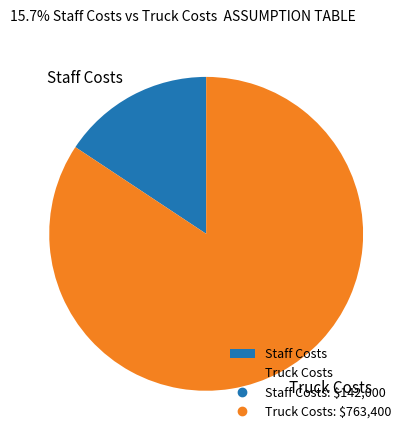

Is there any slice that represents more than half of the pie?

Yes